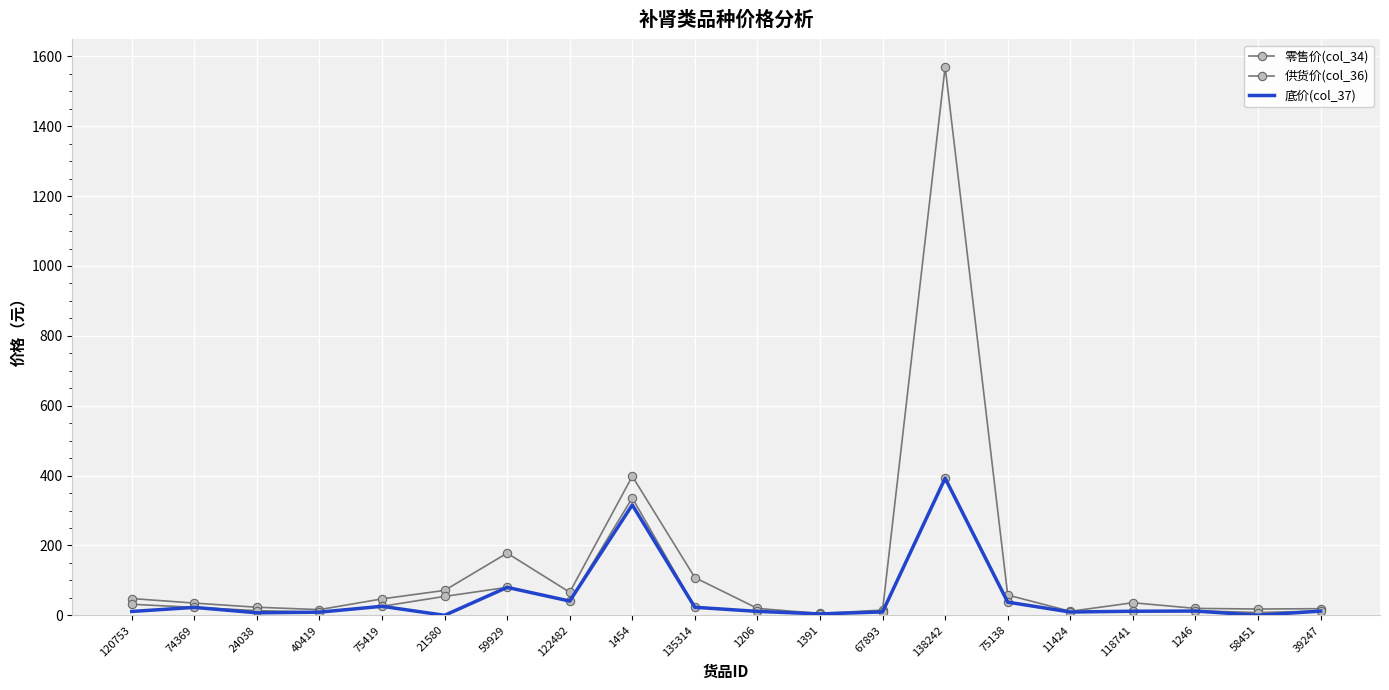

What is the difference between the second highest and second lowest values in the 底价(col_37) series?

315.7